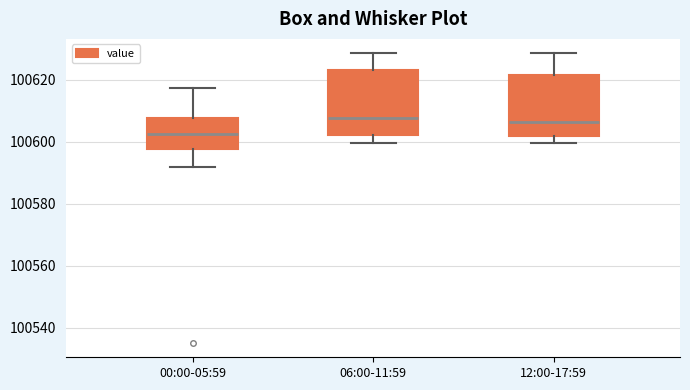

Reading left to right, read every box against the y-axis: the position of its median line, the range the box covers, and the ends of its whiskers. The values are not printed on the chart, so give them approximately, as read against the axis.

00:00-05:59: median 100602, box 100598 to 100608, whiskers 100592 to 100618
06:00-11:59: median 100608, box 100602 to 100624, whiskers 100600 to 100628
12:00-17:59: median 100606, box 100602 to 100622, whiskers 100600 to 100628